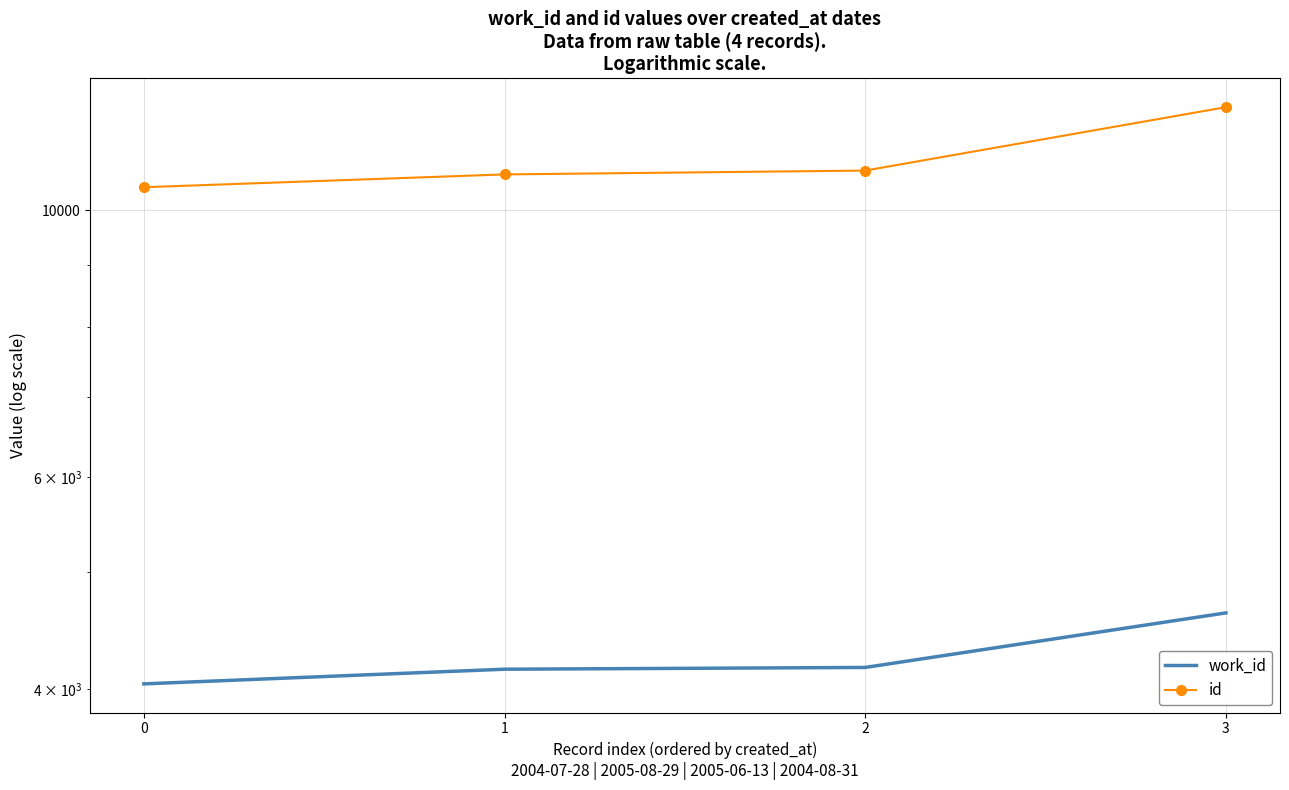

What is the value of the id point at the 3rd from the left?

10794